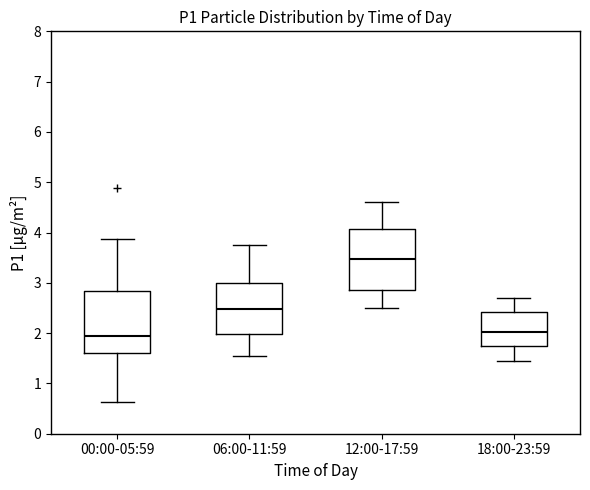

Reading left to right, read every box against the y-axis: the position of its median line, the range the box covers, and the ends of its whiskers. The values are not printed on the chart, so give them approximately, as read against the axis.

00:00-05:59: median 1.9, box 1.6 to 2.8, whiskers 0.6 to 3.9
06:00-11:59: median 2.5, box 2.0 to 3.0, whiskers 1.6 to 3.8
12:00-17:59: median 3.5, box 2.9 to 4.1, whiskers 2.5 to 4.6
18:00-23:59: median 2.0, box 1.7 to 2.4, whiskers 1.5 to 2.7